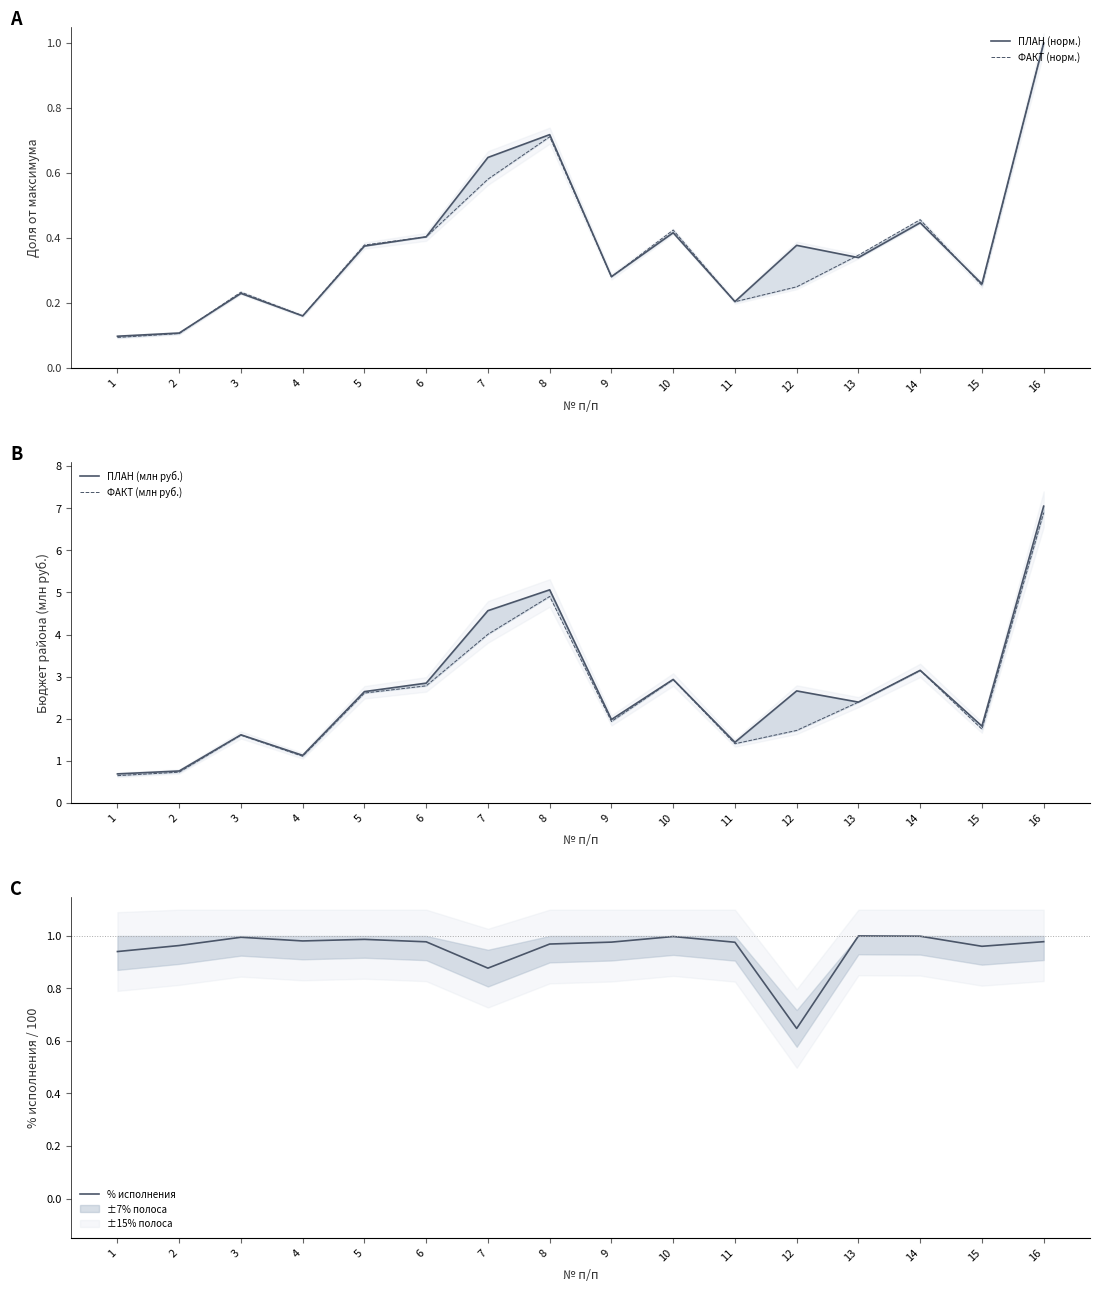

True or false: ПЛАН (норм.) has a value of 1.0 at 16.

True